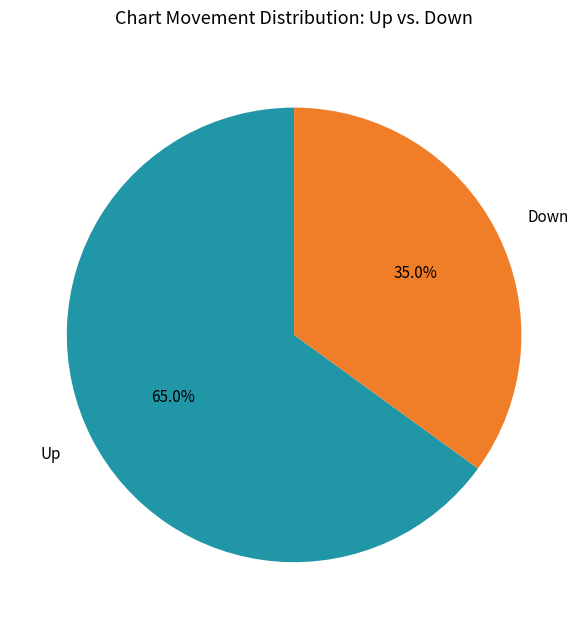

Approximately how many times larger is the value at Up compared to Down?

1.9